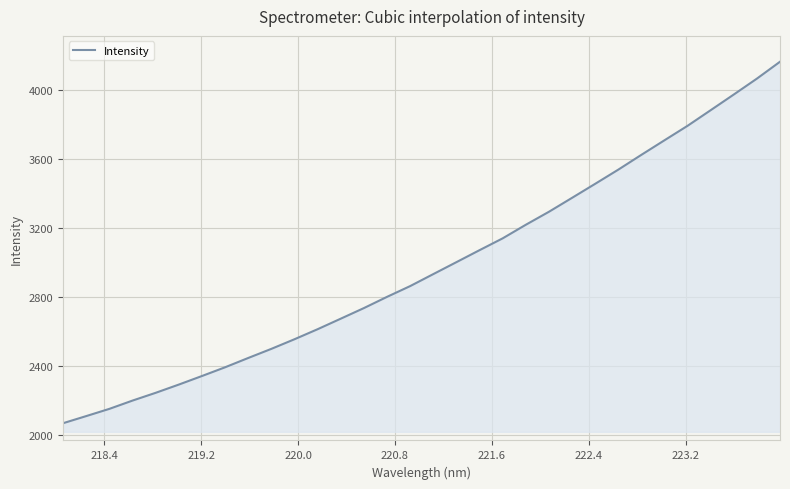

What is the difference between the second highest and second lowest values?

1958.3